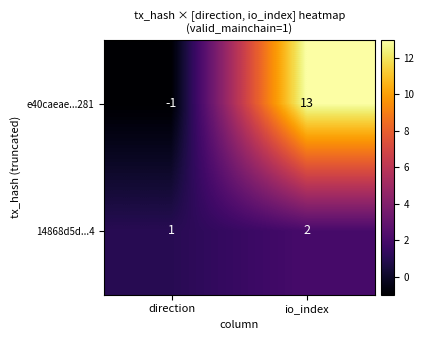

Where is 14868d5d...4 nearest to the value 1?

direction